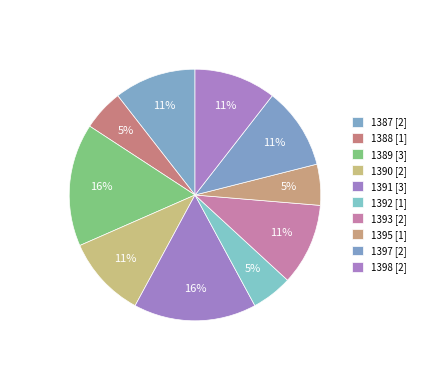

Count the number of slices in the pie.

10